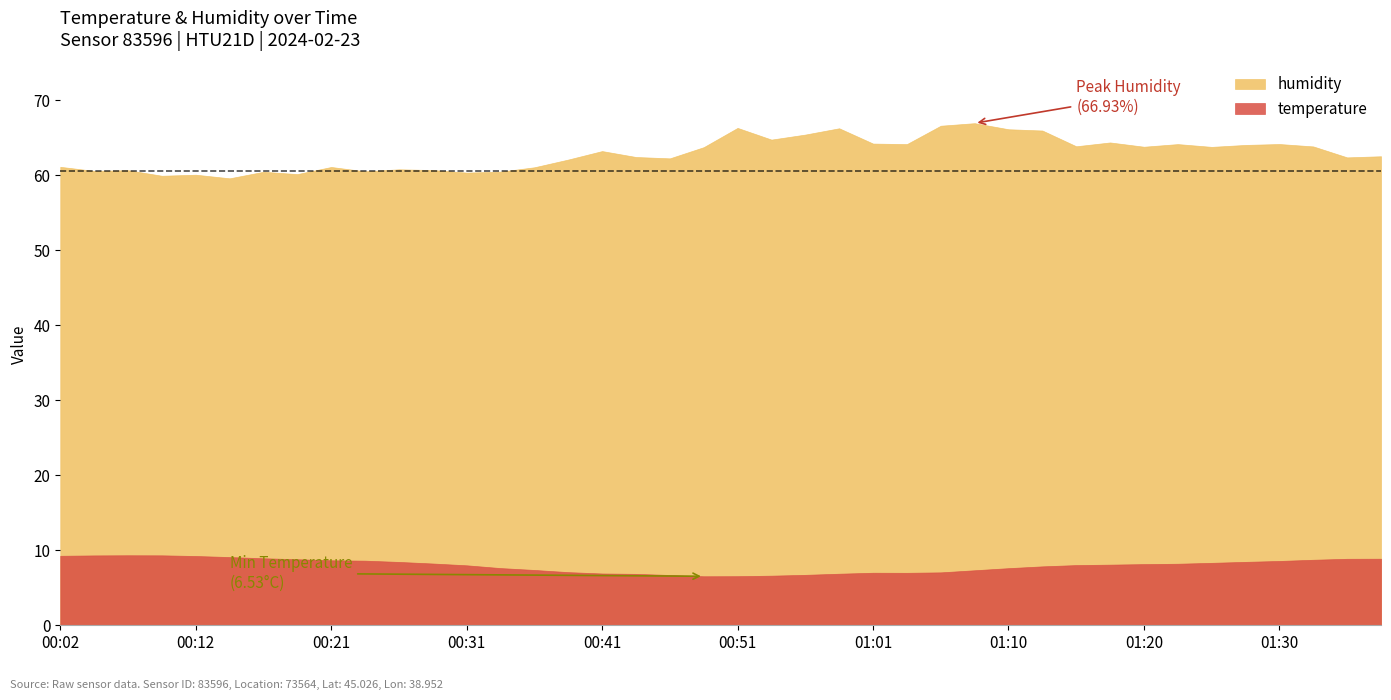

In humidity, how many points are higher than both neighbors (excluding endpoints)?

12